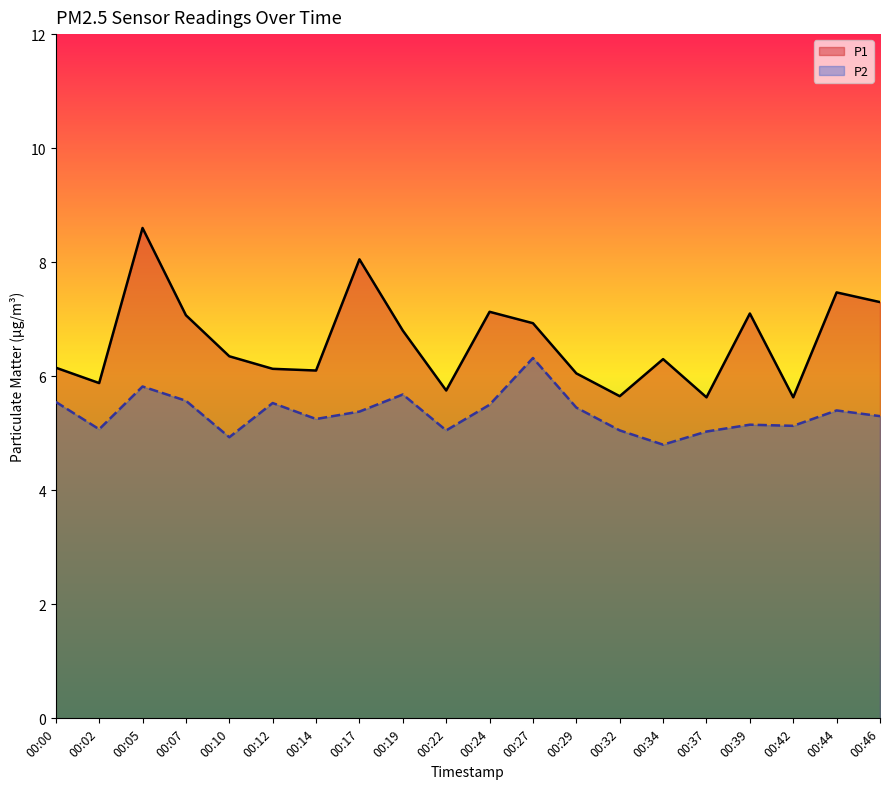

What is the average value of the P2 series?

5.3